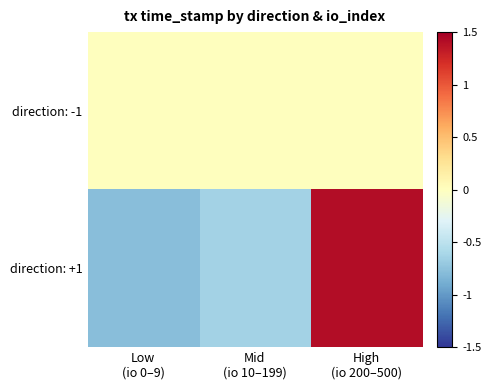

What is the spread (max minus min) of values at Mid
(io 10–199)?

0.6